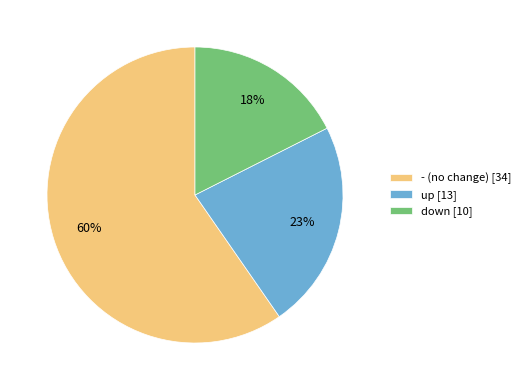

To the nearest percent, what is the difference between the largest and smallest slice percentages?

42%